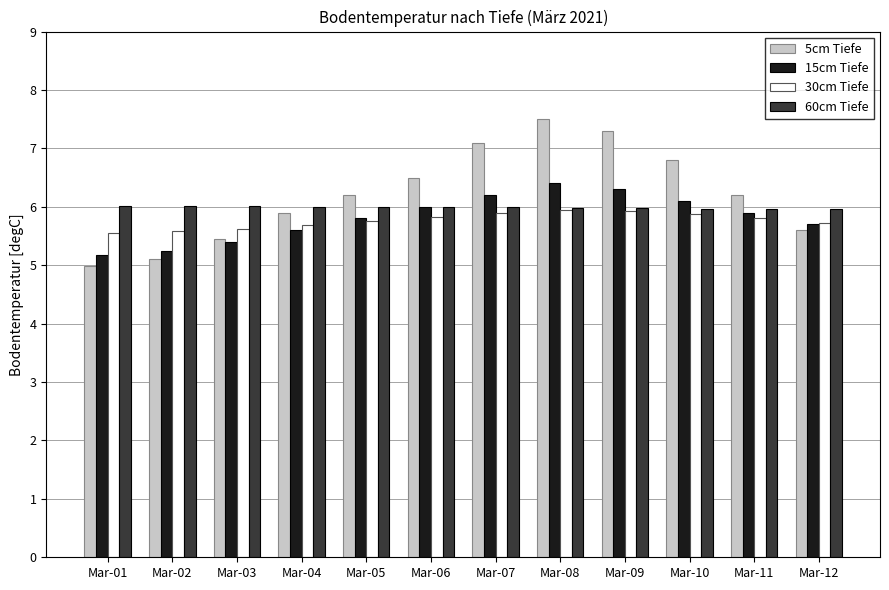

What is the total value across all series at Mar-08?

25.8